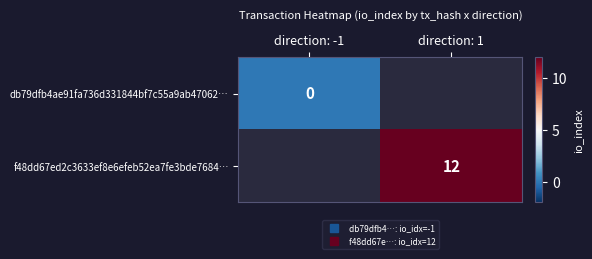

List the labels in order of db79dfb4ae91fa736d331844bf7c55a9ab47062… value, smallest first.

direction: -1, direction: 1